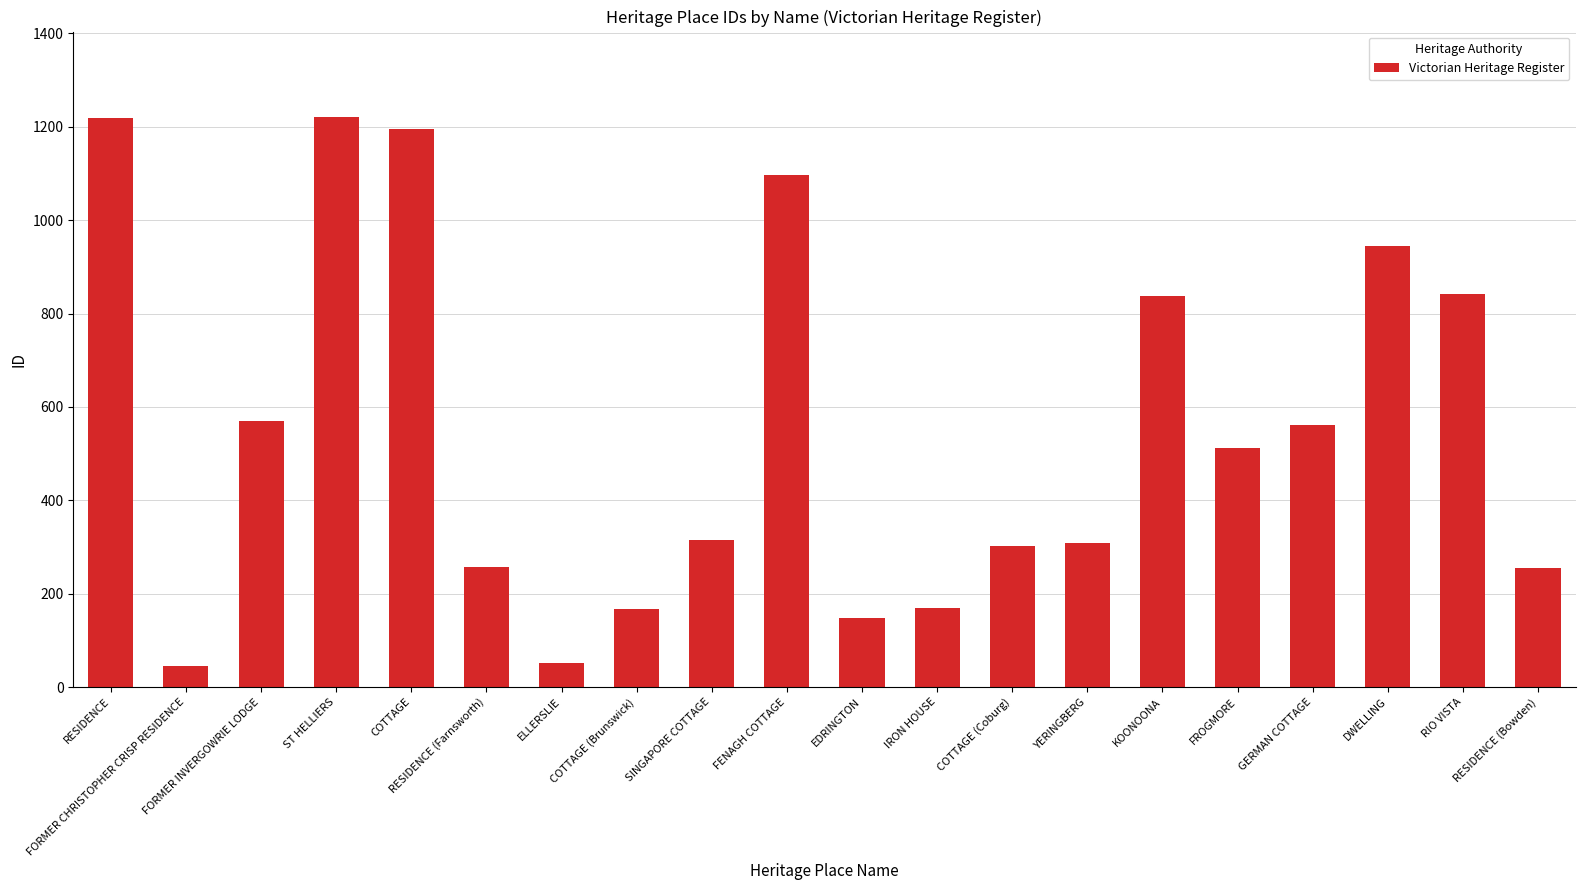

What is the label of the 4th bar from the right?

GERMAN COTTAGE